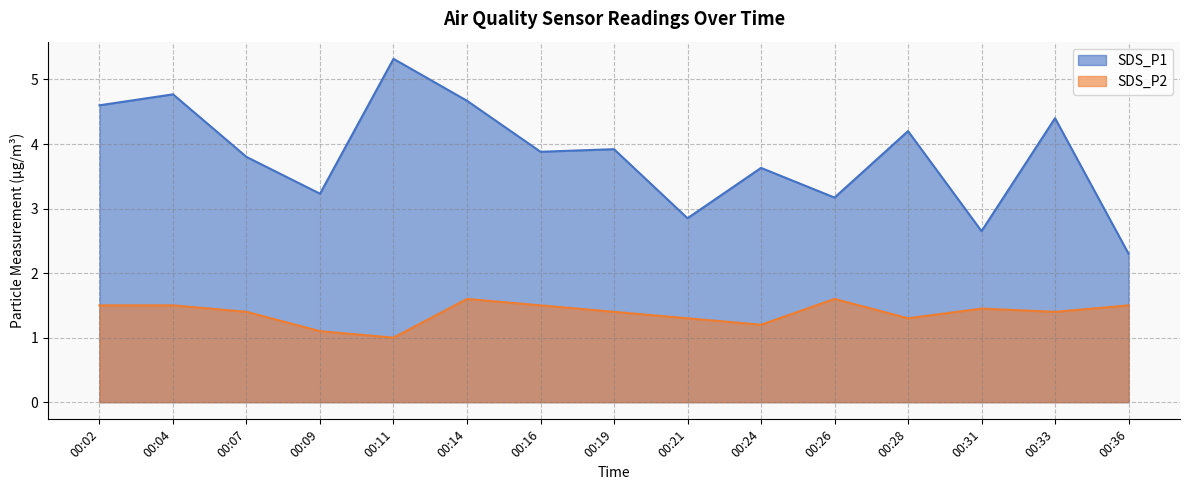

How many lines are shown in the chart?

2